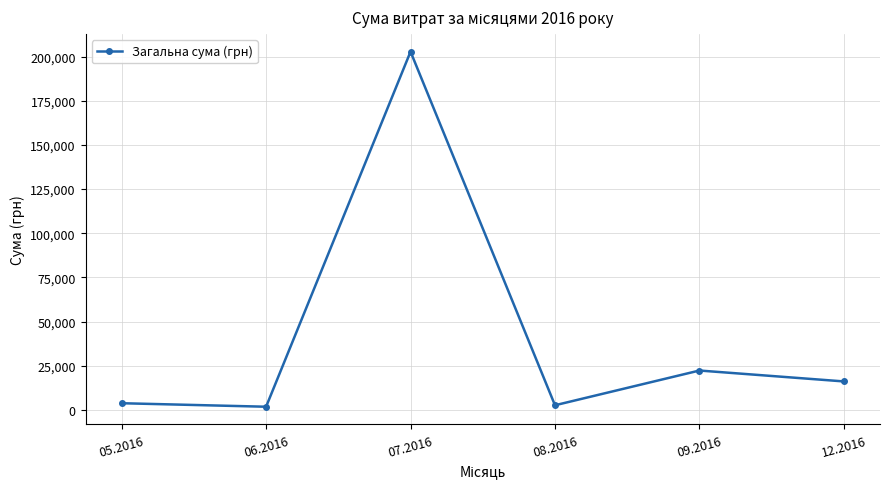

True or false: the data has more than 2 interior local peaks.

False